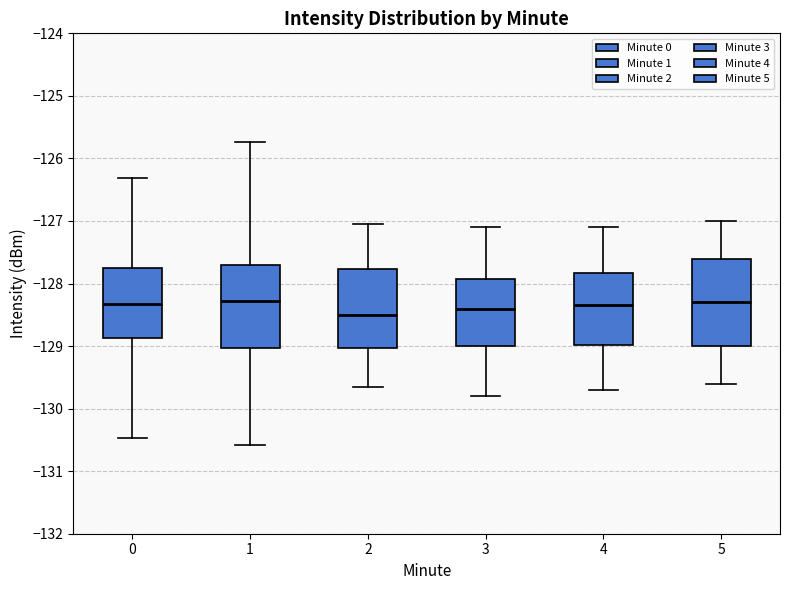

Where is the upper edge of the box at x = 3 on the y-axis? The values are not printed on the chart, so give them approximately, as read against the axis.

-127.9